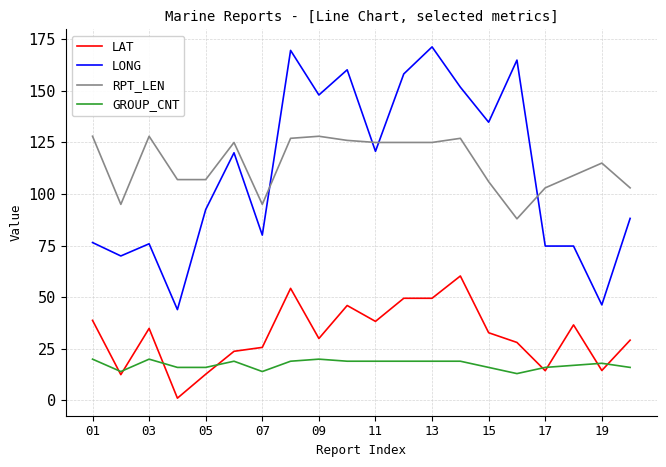

List the series in order of their peak value, highest first.

LONG, RPT_LEN, LAT, GROUP_CNT